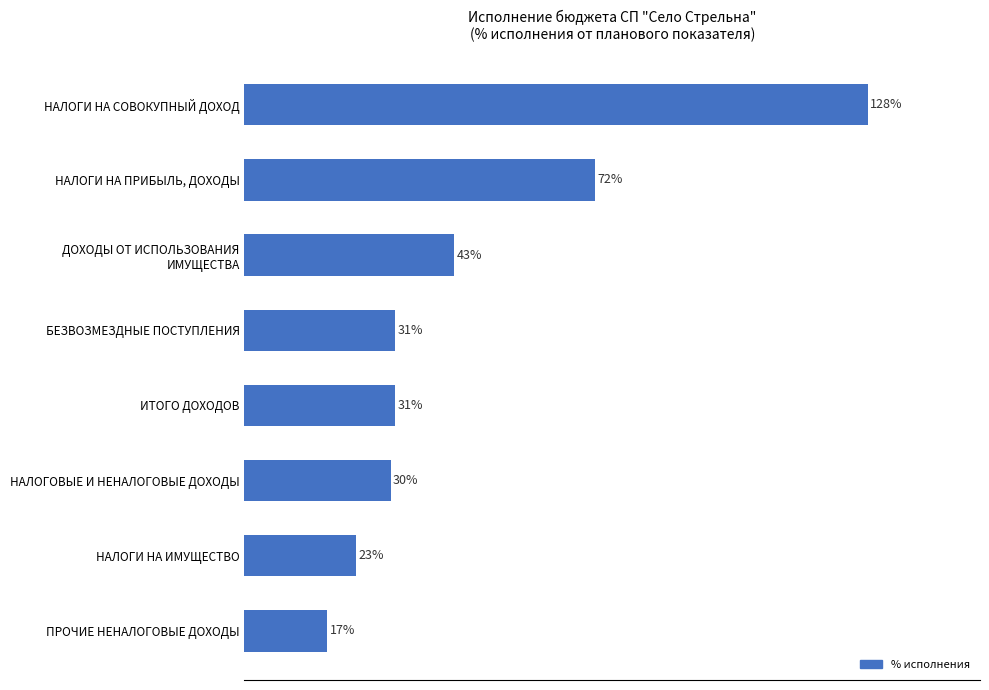

At which label is the value closest to 72?

НАЛОГИ НА ПРИБЫЛЬ, ДОХОДЫ